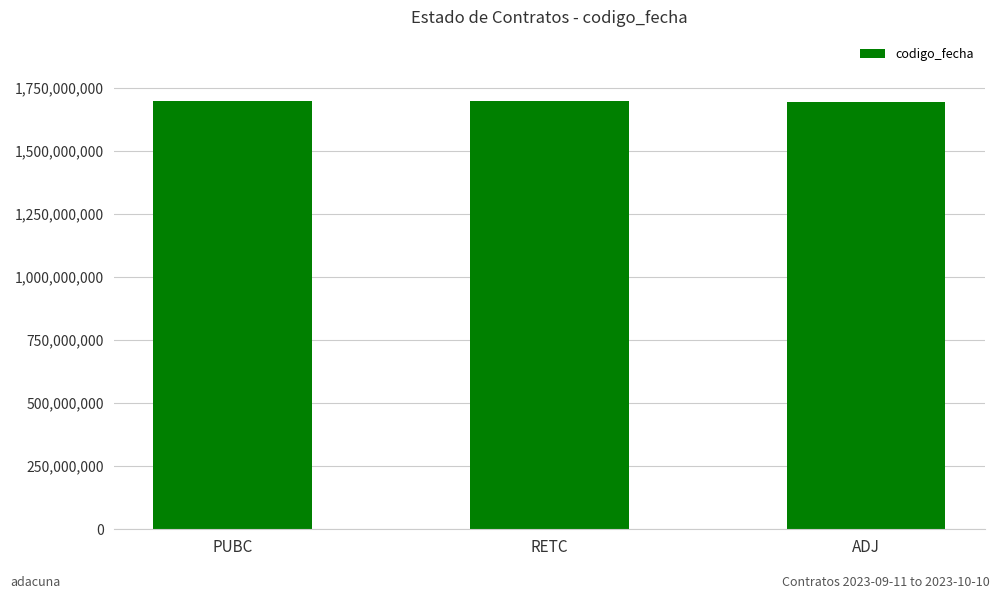

The chart shows a value of 361779372 at RETC. True or false?

False